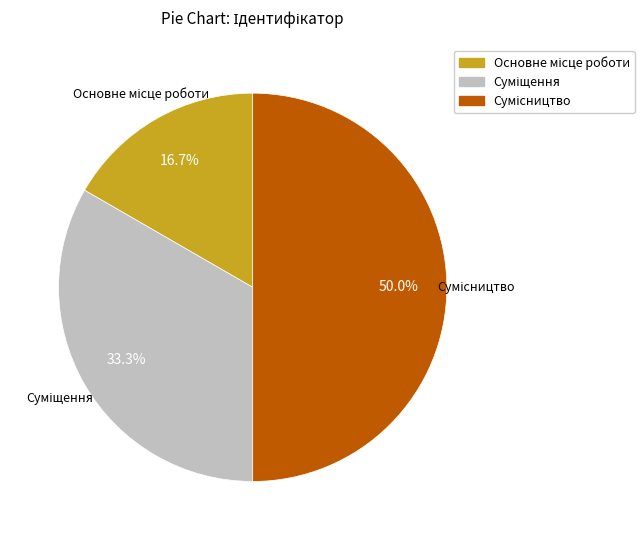

To the nearest percent, what is the difference between the largest and smallest slice percentages?

33%